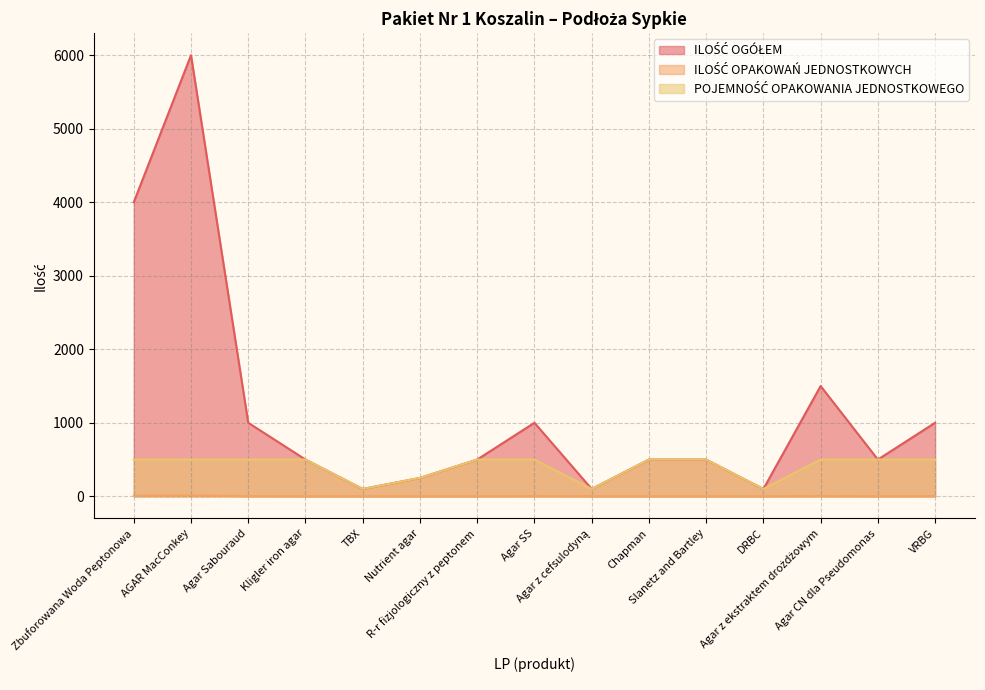

True or false: ILOŚĆ OGÓŁEM and ILOŚĆ OPAKOWAŃ JEDNOSTKOWYCH cross at least once.

False